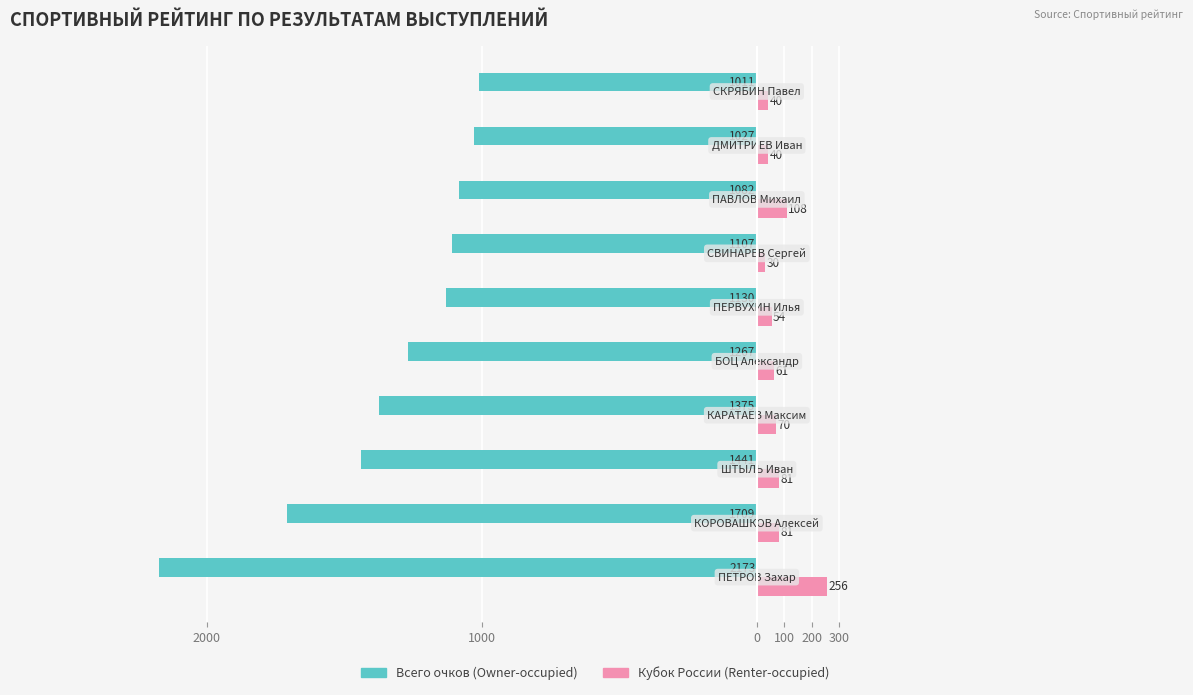

The value of Owner-occupied at 6 is -420.5. True or false?

False